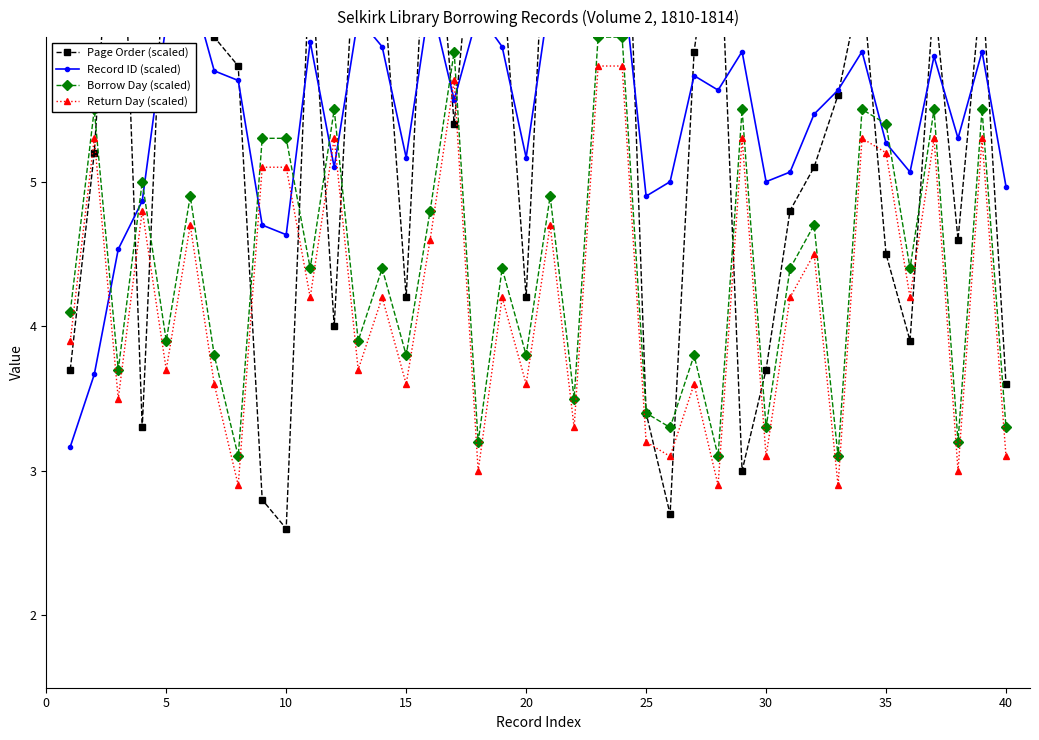

What is the maximum value for Return Day (scaled)?

5.8